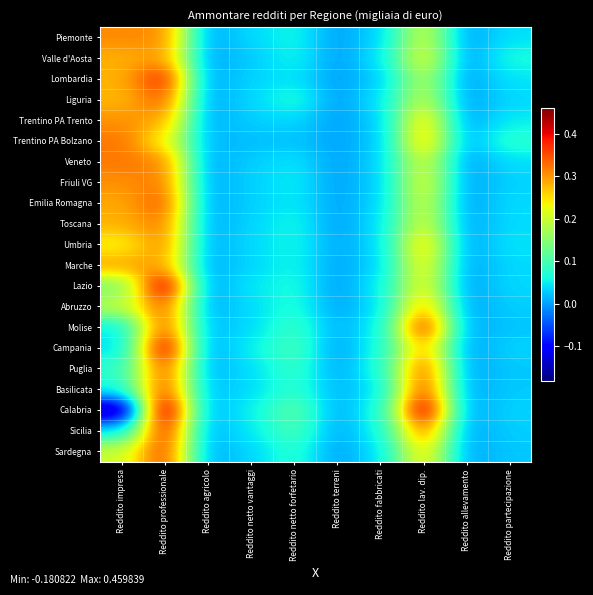

Count the number of categories in the chart.

10